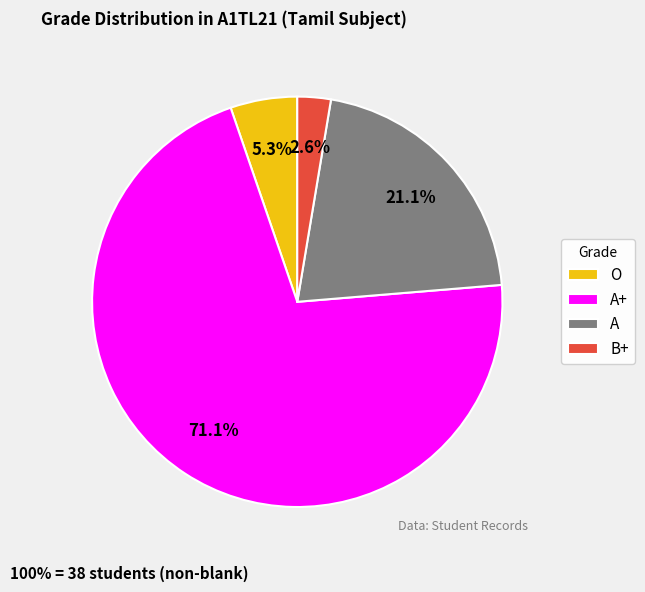

Is it true that B+ is 13% of the pie?

False